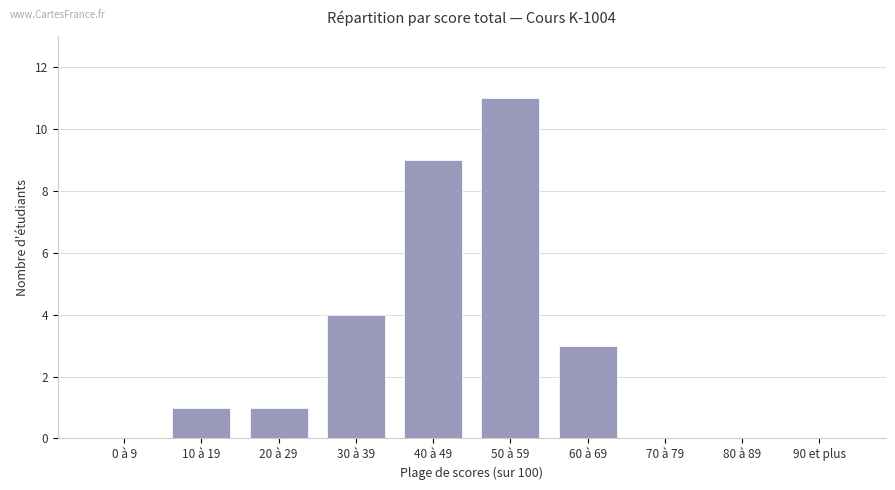

Reading left to right, extract all data points from this chart.

0 à 9=0	10 à 19=1	20 à 29=1	30 à 39=4	40 à 49=9	50 à 59=11	60 à 69=3	70 à 79=0	80 à 89=0	90 et plus=0